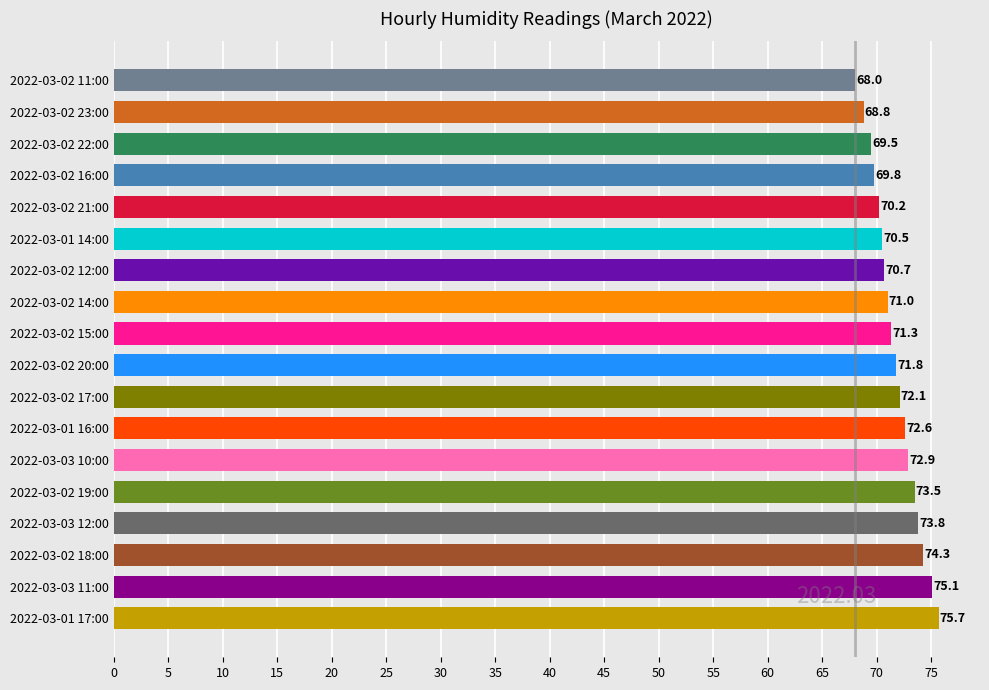

True or false: the data shows 116.8 at 2022-03-01 16:00.

False